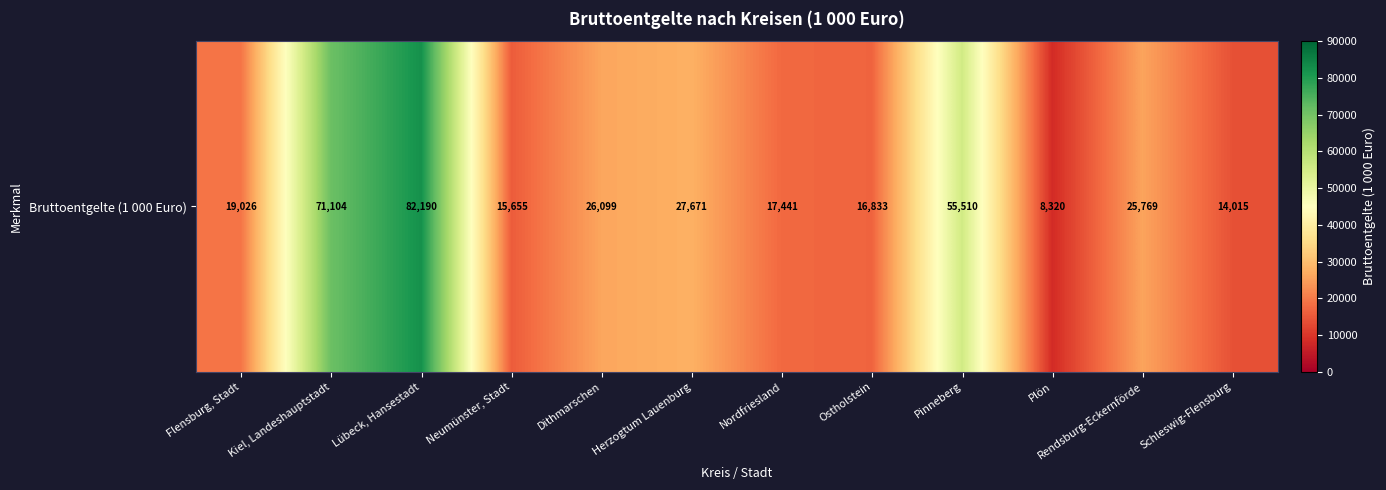

What is the greatest value displayed?

82190.2